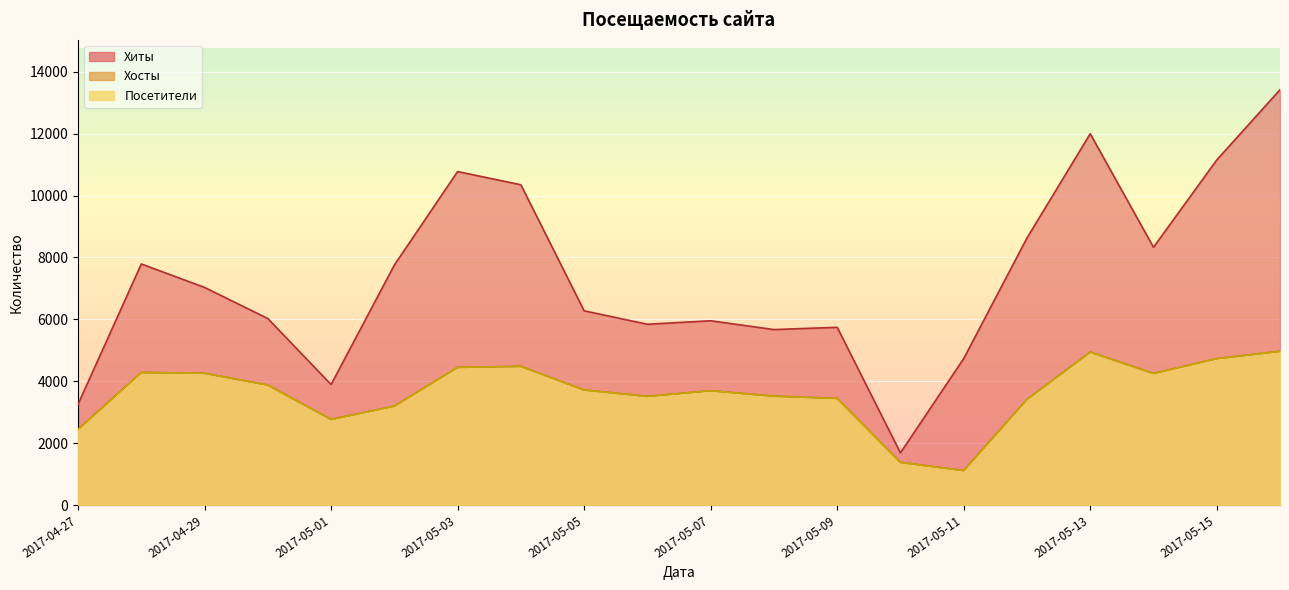

How many data points in Хосты are less than 3717?

10